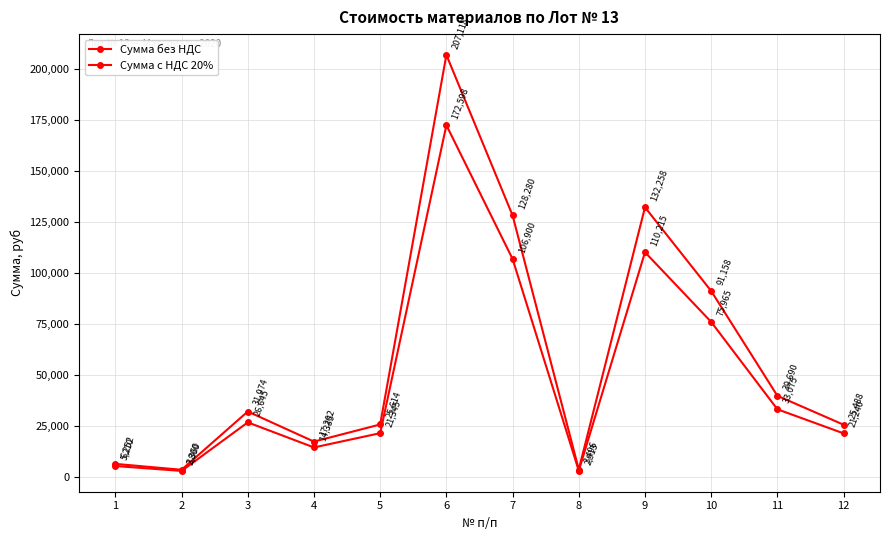

Is the value of Сумма с НДС 20% at 11 greater than the value of Сумма без НДС at 10?

No